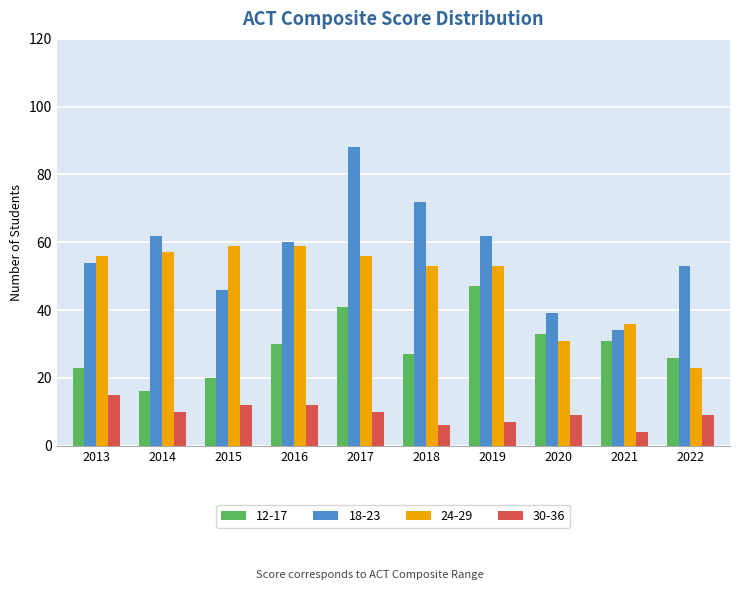

What is the minimum value for 18-23?

34